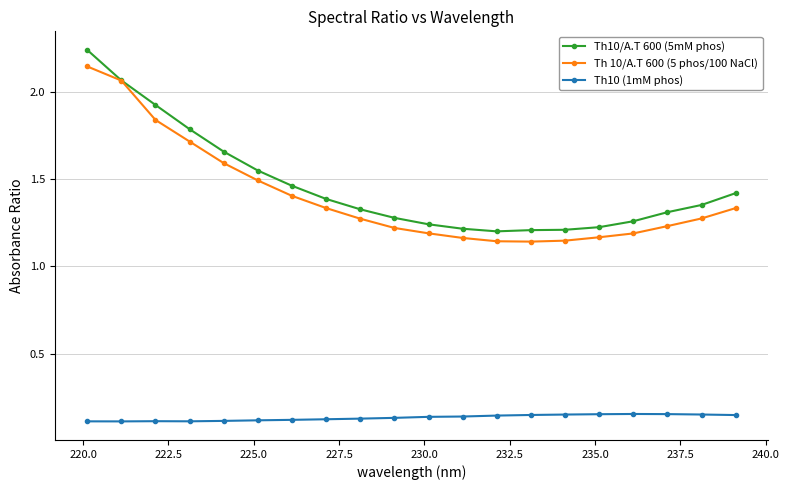

What are all the series names shown in the legend?

Th10/A.T 600 (5mM phos), Th 10/A.T 600 (5 phos/100 NaCl), Th10 (1mM phos)